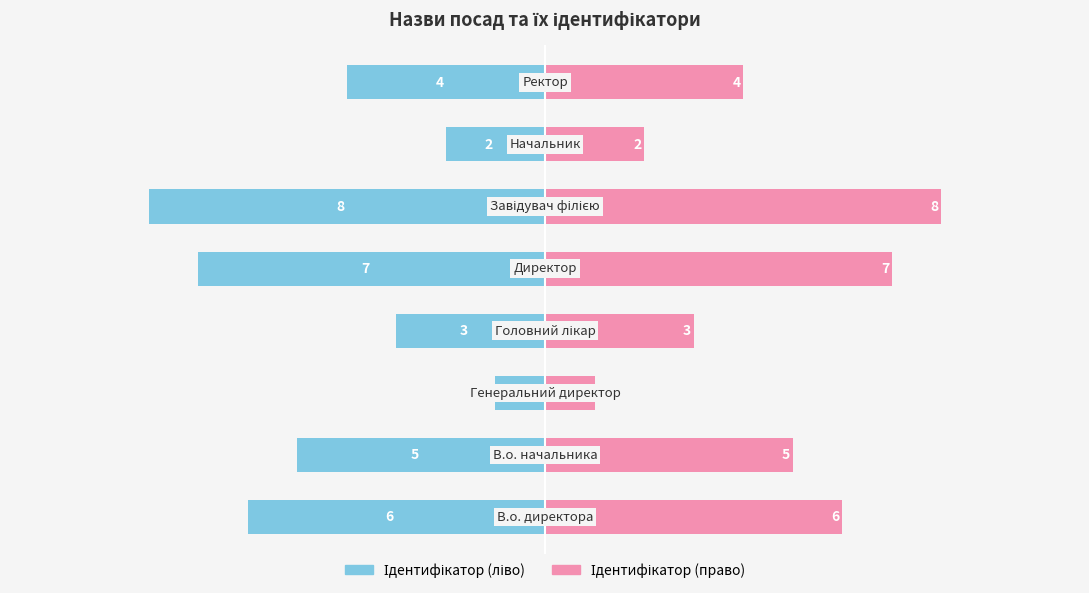

Where does the Ідентифікатор (ліво) series first go above -4?

2